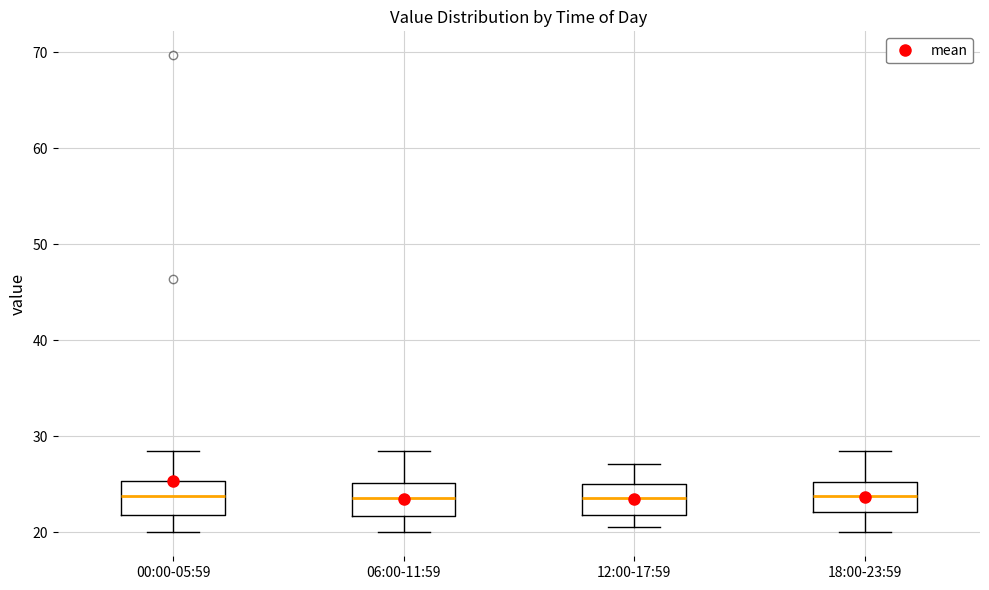

Where is the upper edge of the box for 12:00-17:59 on the y-axis? The values are not printed on the chart, so give them approximately, as read against the axis.

25